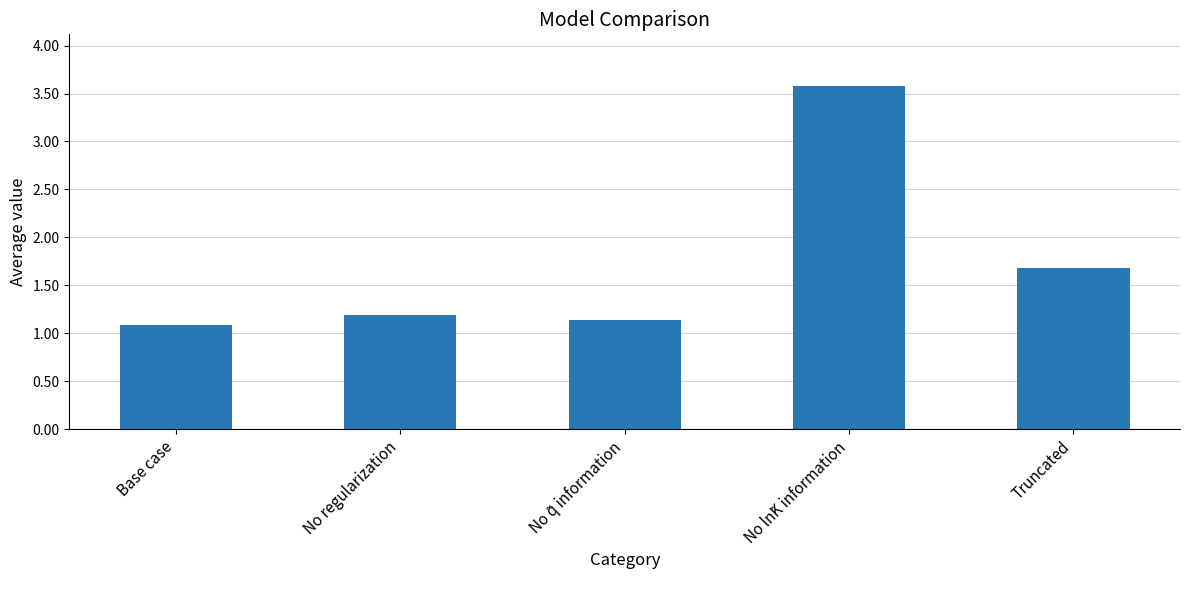

What is the difference between the second highest and second lowest values?

0.5